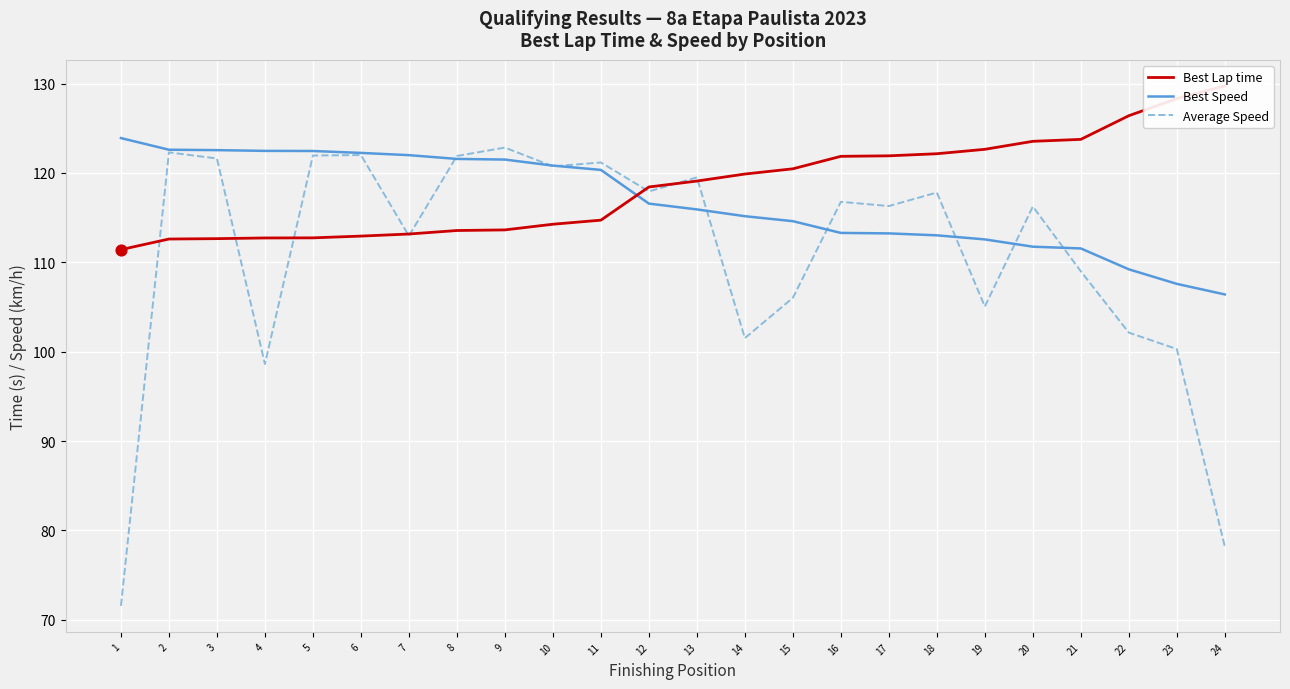

What is the total value across all series at 9?

358.0